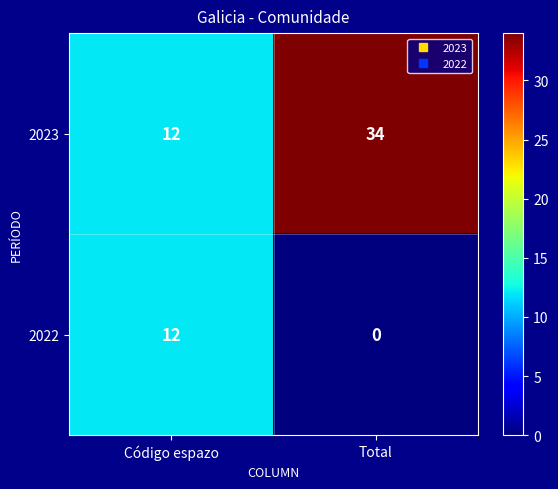

How many distinct data groups are displayed?

2